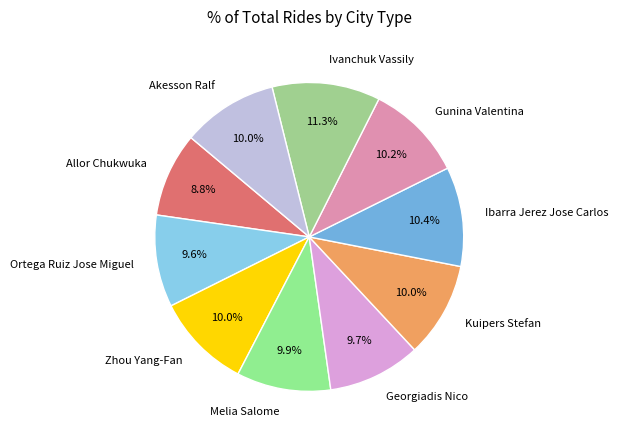

What is the ratio of the value at Zhou Yang-Fan to the value at Akesson Ralf?

1.0